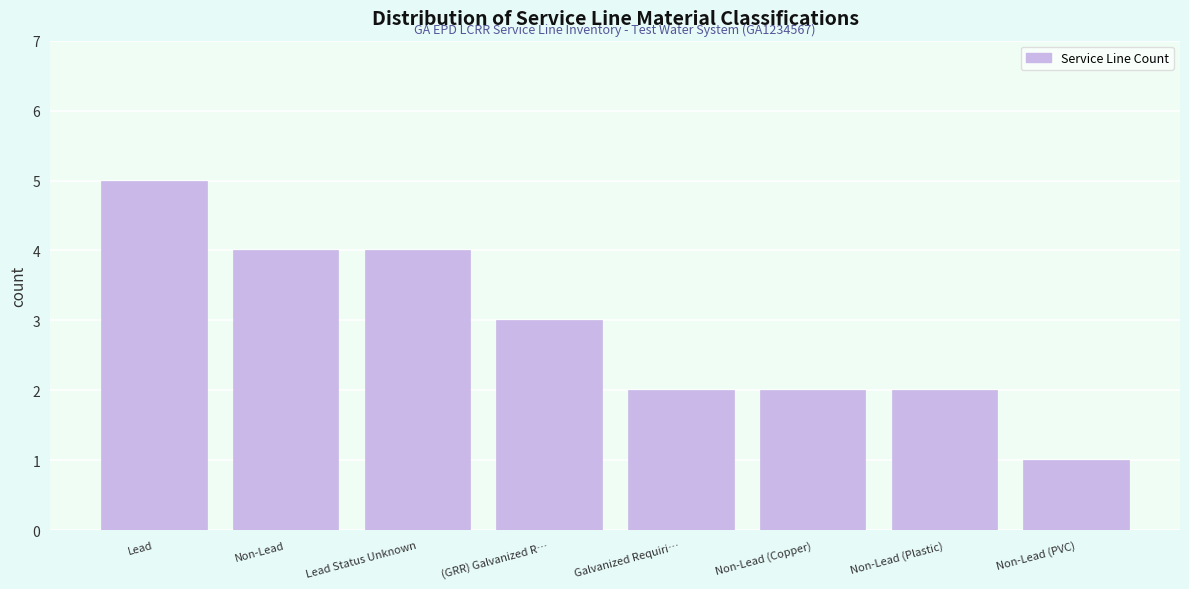

Reading left to right, list all the values displayed in this chart.

5	4	4	3	2	2	2	1